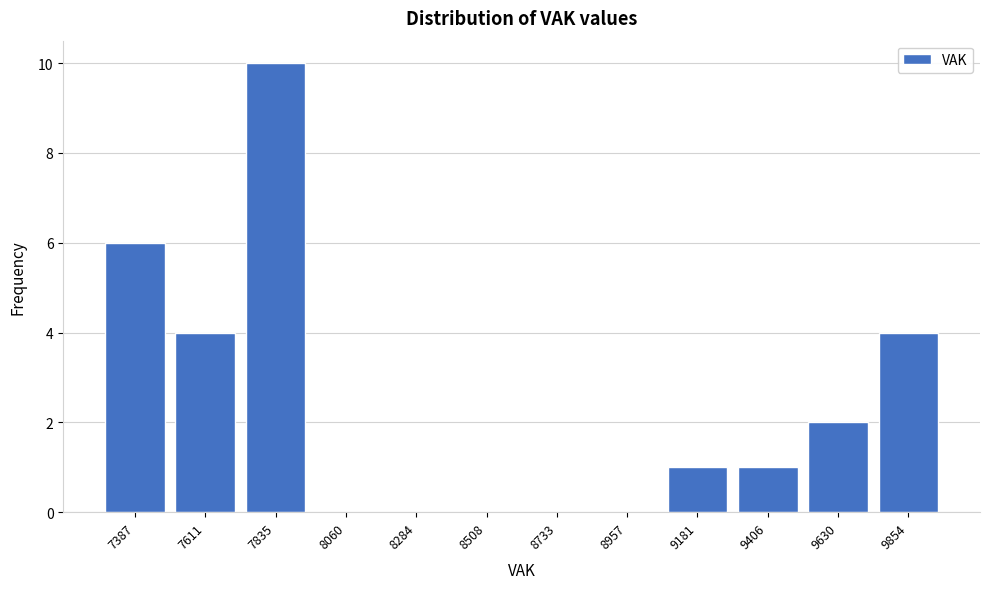

Reading left to right, transcribe all the data shown in this chart.

7387=6	7611=4	7835=10	8060=0	8284=0	8508=0	8733=0	8957=0	9181=1	9406=1	9630=2	9854=4